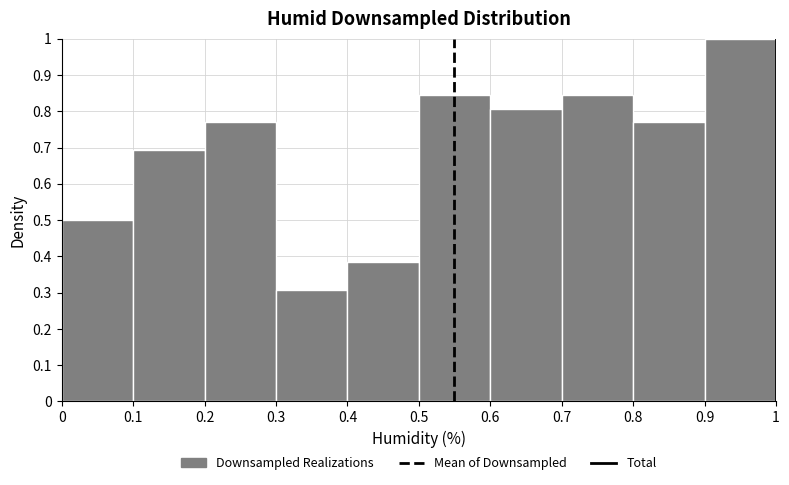

Over which range of the x-axis is the bar tallest?

0.9 to 1